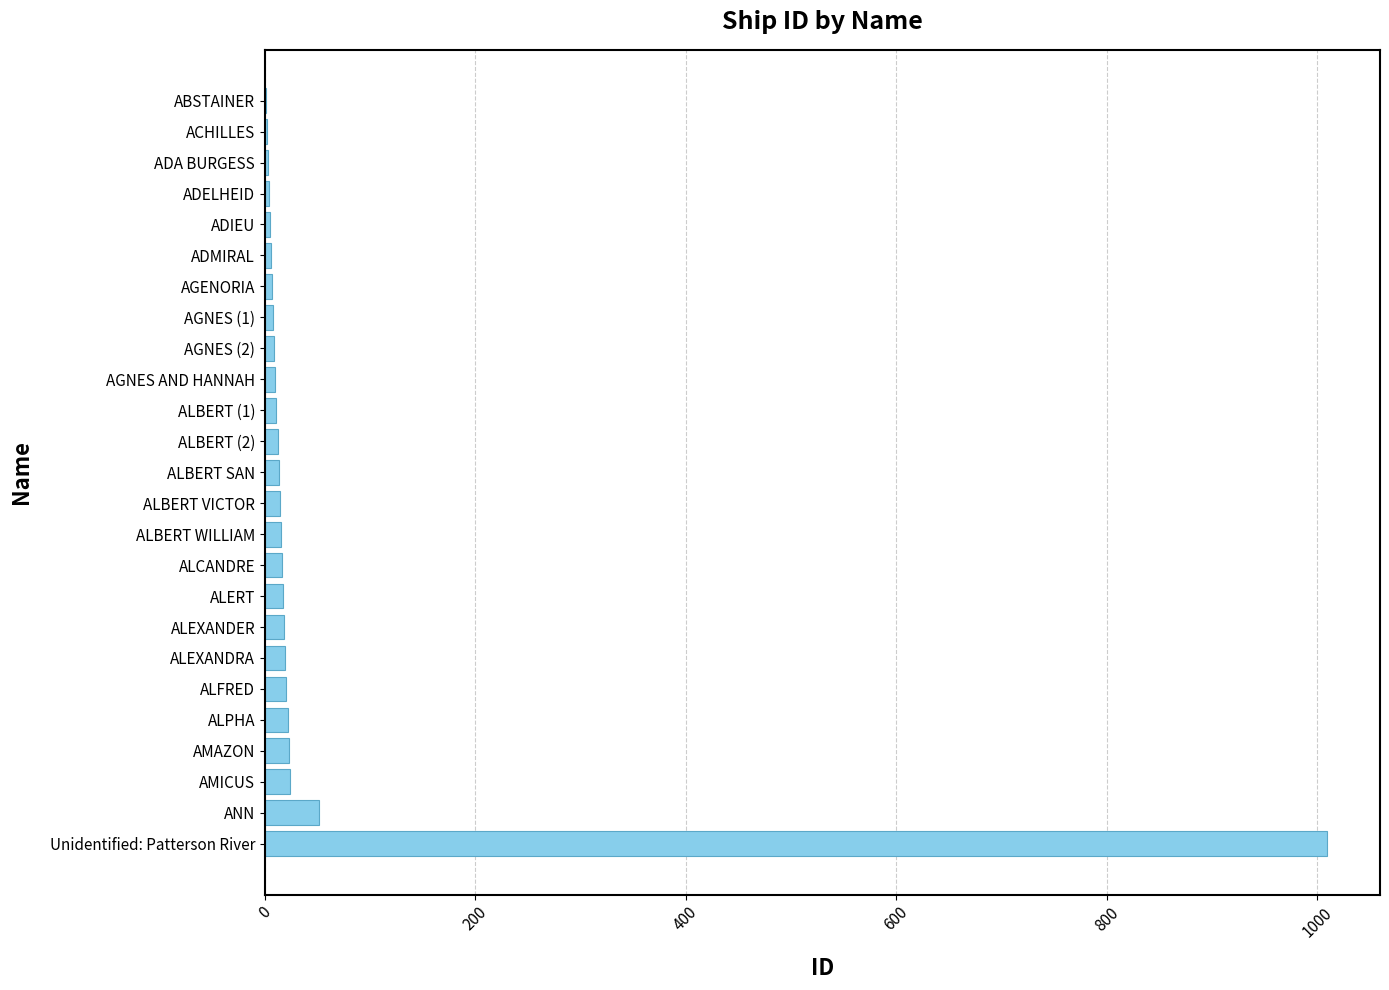

How many series are shown in this chart?

1